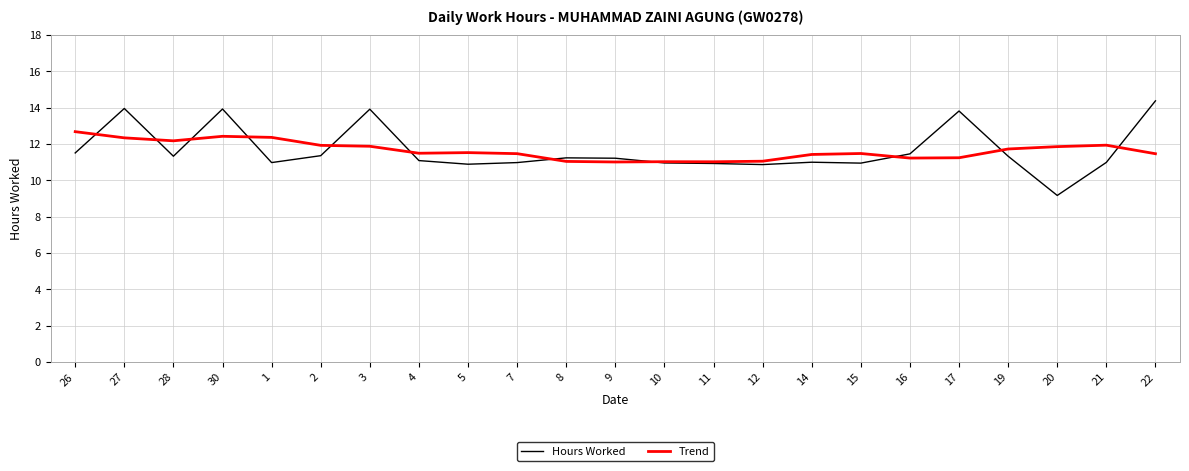

Is this an area chart (filled region under the line)?

No